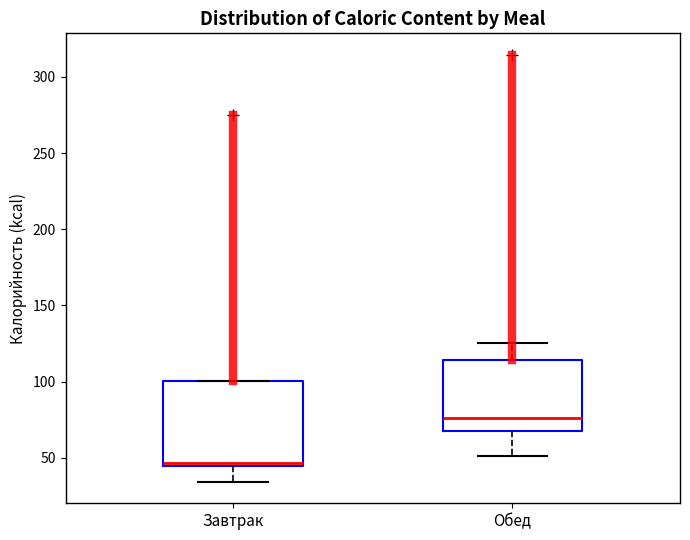

Where is the upper edge of the box for Обед on the y-axis? The values are not printed on the chart, so give them approximately, as read against the axis.

115